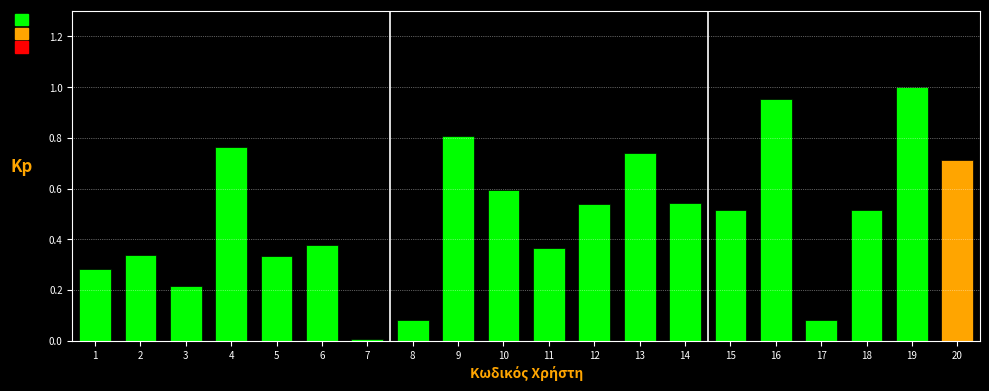

Which category has the highest value across all series?

19